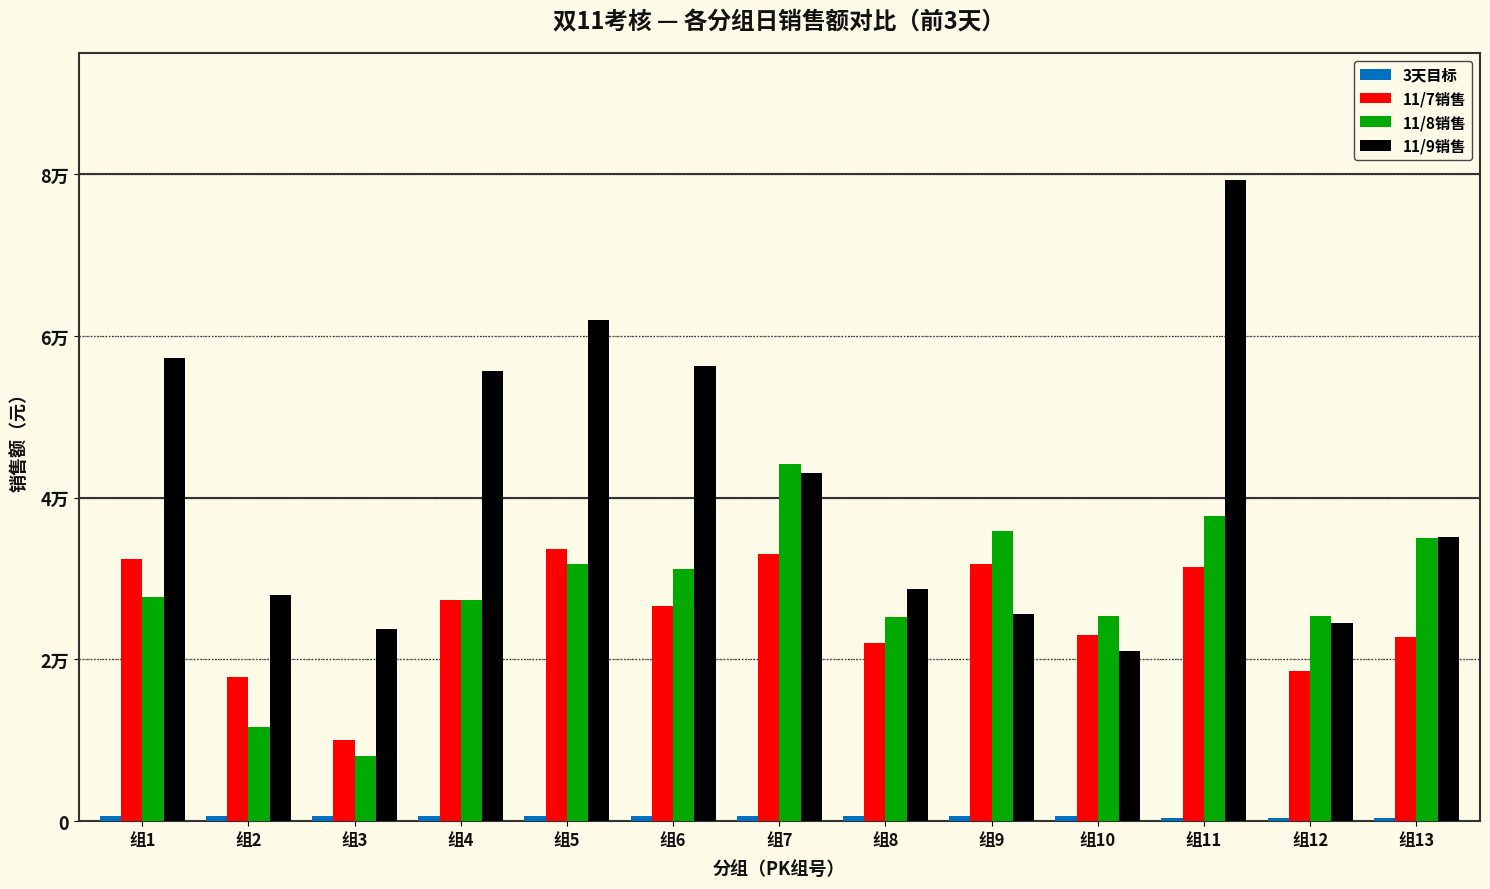

What is the maximum value for 3天目标?

600.0